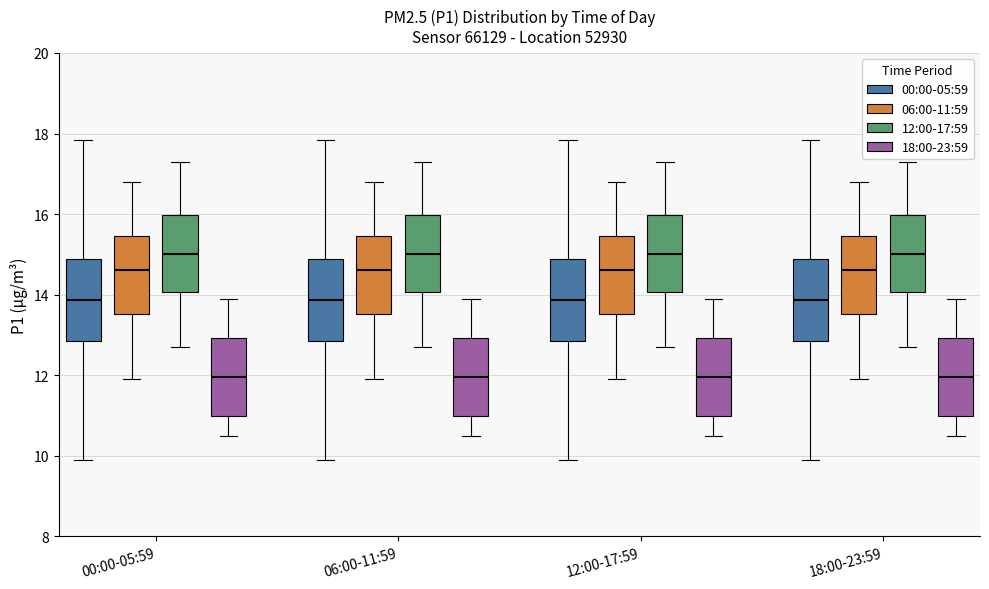

Reading left to right, read every box against the y-axis: the position of its median line, the range the box covers, and the ends of its whiskers. The values are not printed on the chart, so give them approximately, as read against the axis.

00:00-05:59 (00:00-05:59): median 13.8, box 12.8 to 14.8, whiskers 10.0 to 17.8
00:00-05:59 (06:00-11:59): median 14.6, box 13.6 to 15.4, whiskers 12.0 to 16.8
00:00-05:59 (12:00-17:59): median 15.0, box 14.0 to 16.0, whiskers 12.8 to 17.4
00:00-05:59 (18:00-23:59): median 12.0, box 11.0 to 13.0, whiskers 10.6 to 14.0
06:00-11:59 (00:00-05:59): median 13.8, box 12.8 to 14.8, whiskers 10.0 to 17.8
06:00-11:59 (06:00-11:59): median 14.6, box 13.6 to 15.4, whiskers 12.0 to 16.8
06:00-11:59 (12:00-17:59): median 15.0, box 14.0 to 16.0, whiskers 12.8 to 17.4
06:00-11:59 (18:00-23:59): median 12.0, box 11.0 to 13.0, whiskers 10.6 to 14.0
12:00-17:59 (00:00-05:59): median 13.8, box 12.8 to 14.8, whiskers 10.0 to 17.8
12:00-17:59 (06:00-11:59): median 14.6, box 13.6 to 15.4, whiskers 12.0 to 16.8
12:00-17:59 (12:00-17:59): median 15.0, box 14.0 to 16.0, whiskers 12.8 to 17.4
12:00-17:59 (18:00-23:59): median 12.0, box 11.0 to 13.0, whiskers 10.6 to 14.0
18:00-23:59 (00:00-05:59): median 13.8, box 12.8 to 14.8, whiskers 10.0 to 17.8
18:00-23:59 (06:00-11:59): median 14.6, box 13.6 to 15.4, whiskers 12.0 to 16.8
18:00-23:59 (12:00-17:59): median 15.0, box 14.0 to 16.0, whiskers 12.8 to 17.4
18:00-23:59 (18:00-23:59): median 12.0, box 11.0 to 13.0, whiskers 10.6 to 14.0